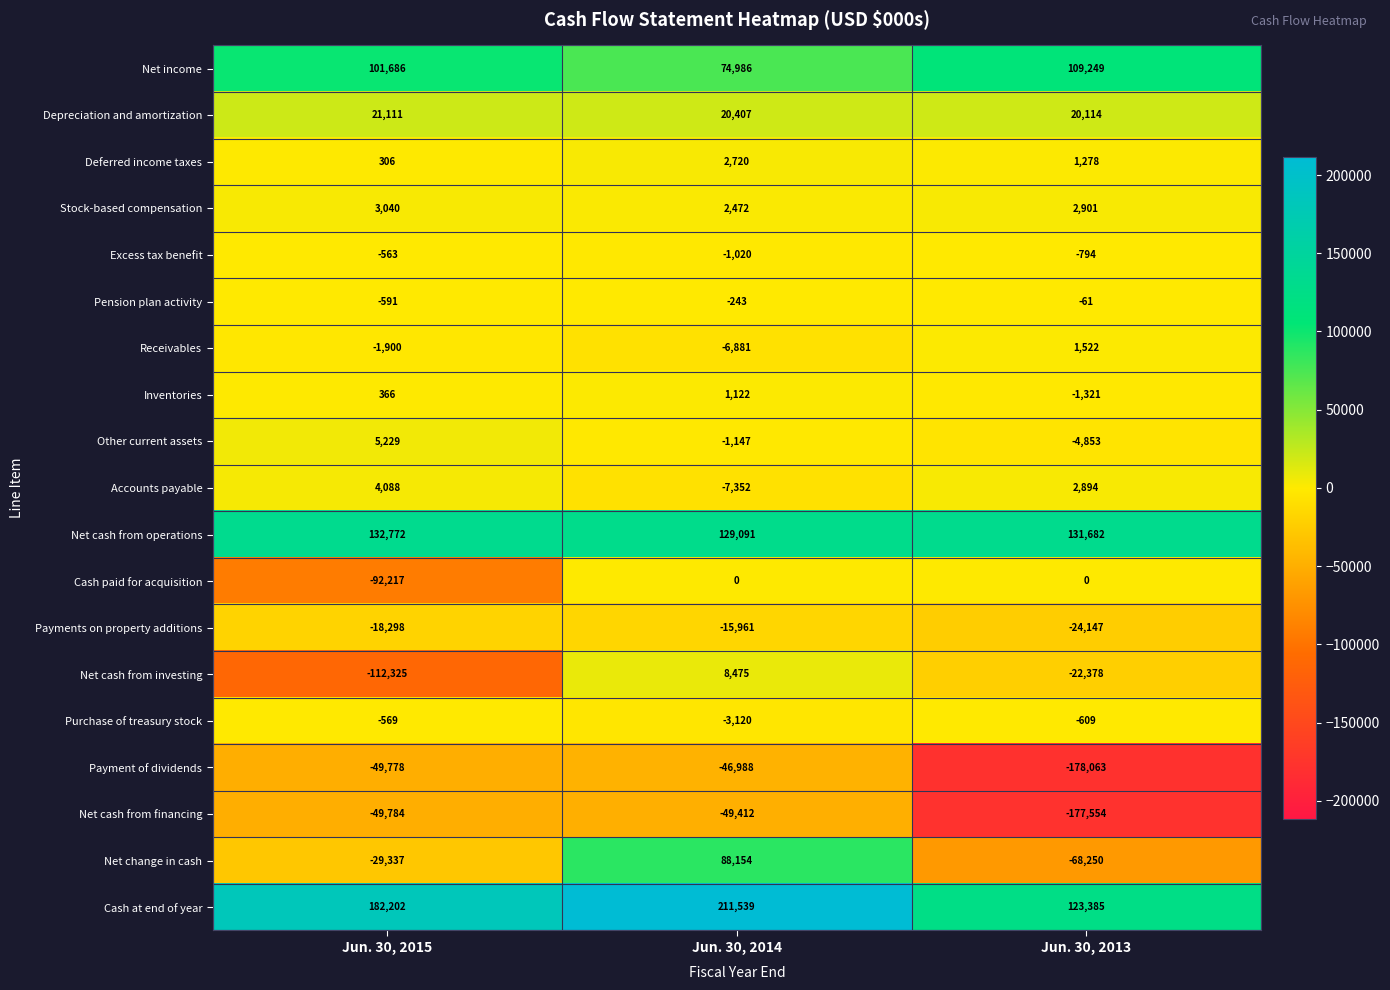

List the series in order of their peak value, highest first.

Cash at end of year, Net cash from operations, Net income, Net change in cash, Depreciation and amortization, Net cash from investing, Other current assets, Accounts payable, Stock-based compensation, Deferred income taxes, Receivables, Inventories, Cash paid for acquisition, Pension plan activity, Excess tax benefit, Purchase of treasury stock, Payments on property additions, Payment of dividends, Net cash from financing